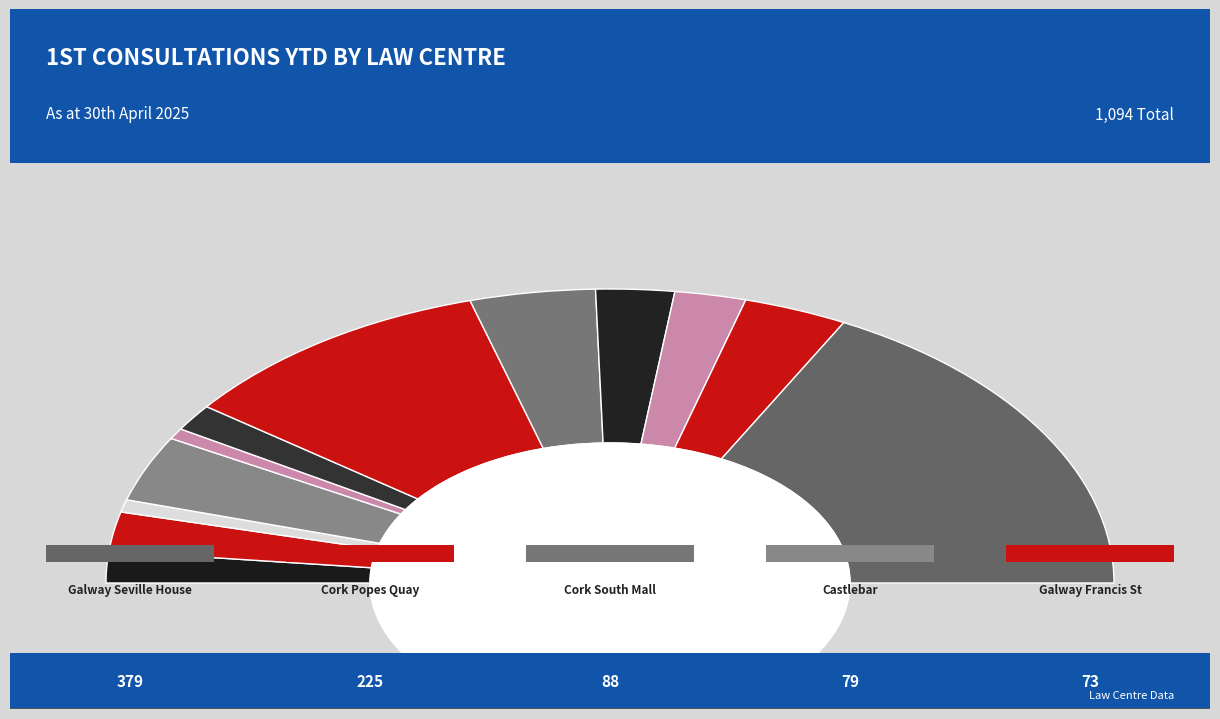

To the nearest percent, what is the average slice percentage?

8%